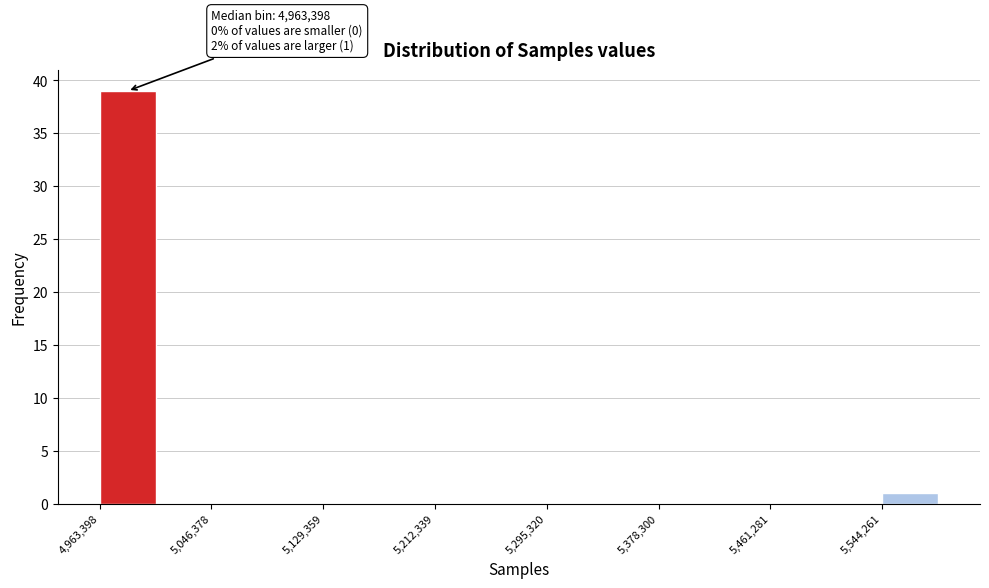

Which range on the x-axis has the tallest bar?

4960000 to 5000000